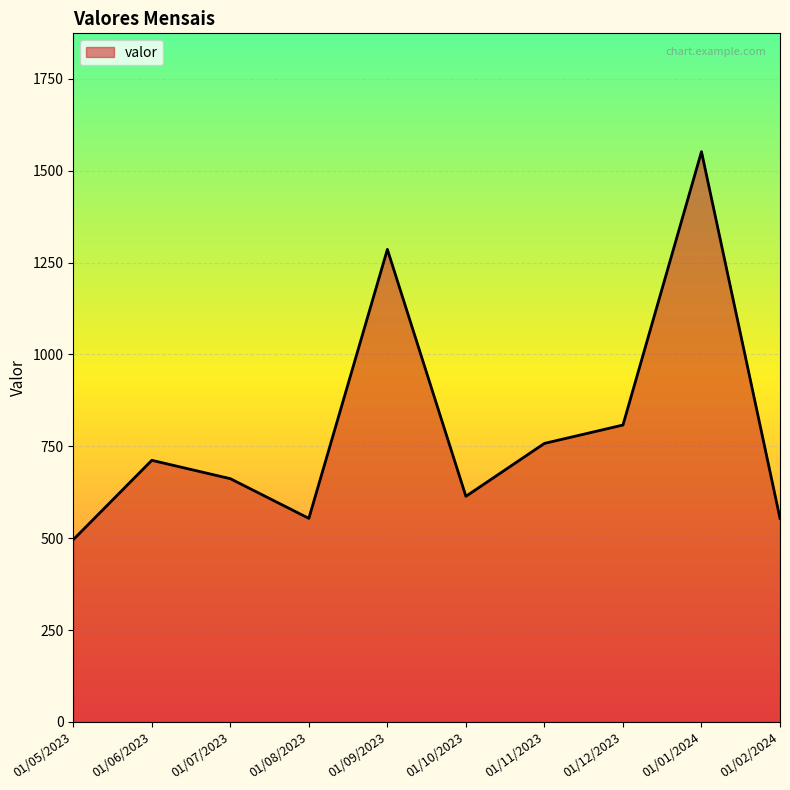

What is the sum of the values at 01/09/2023 and 01/11/2023?

2044